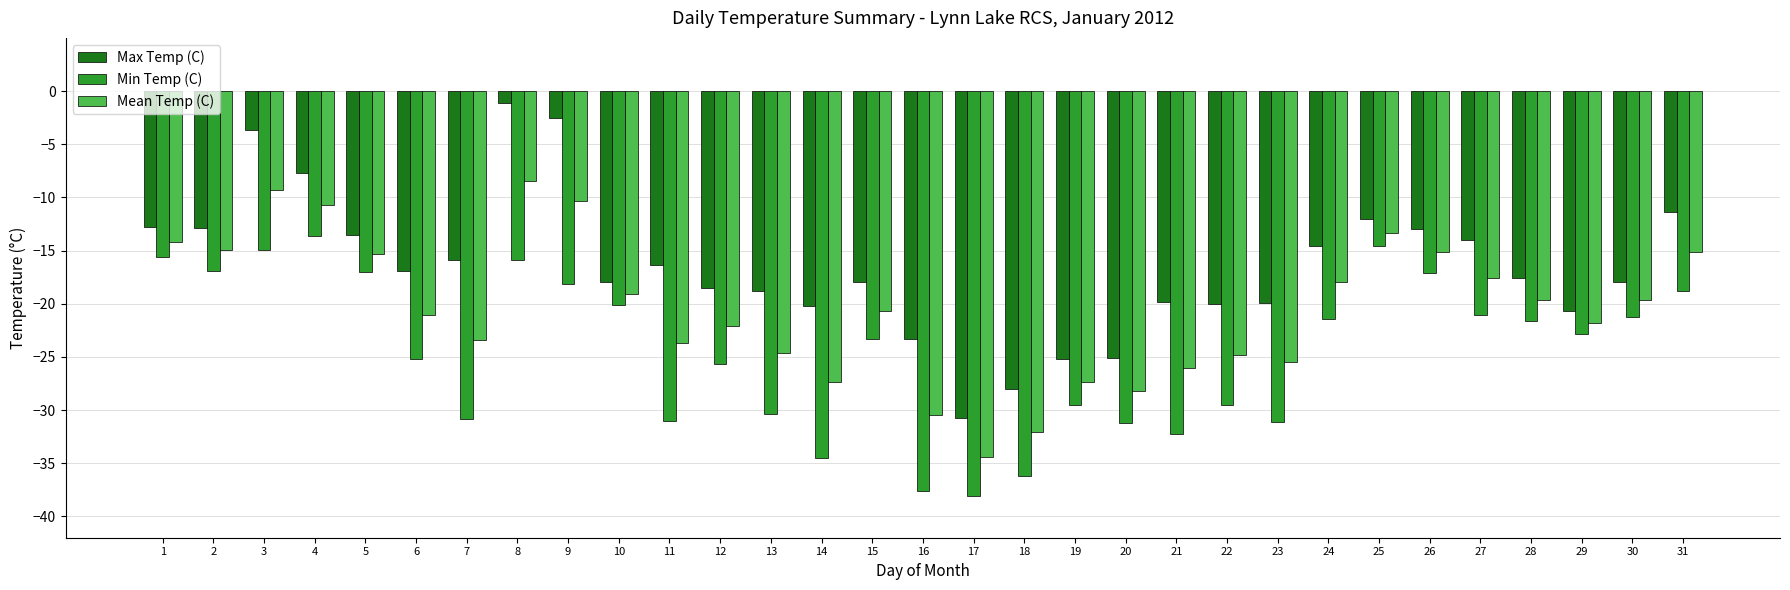

How many values in the Mean Temp (C) series are below -20?

16